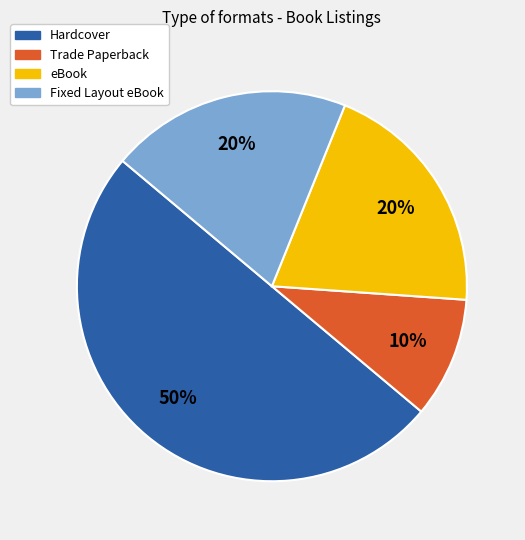

What is the ratio of the value at Fixed Layout eBook to the value at Trade Paperback?

2.0